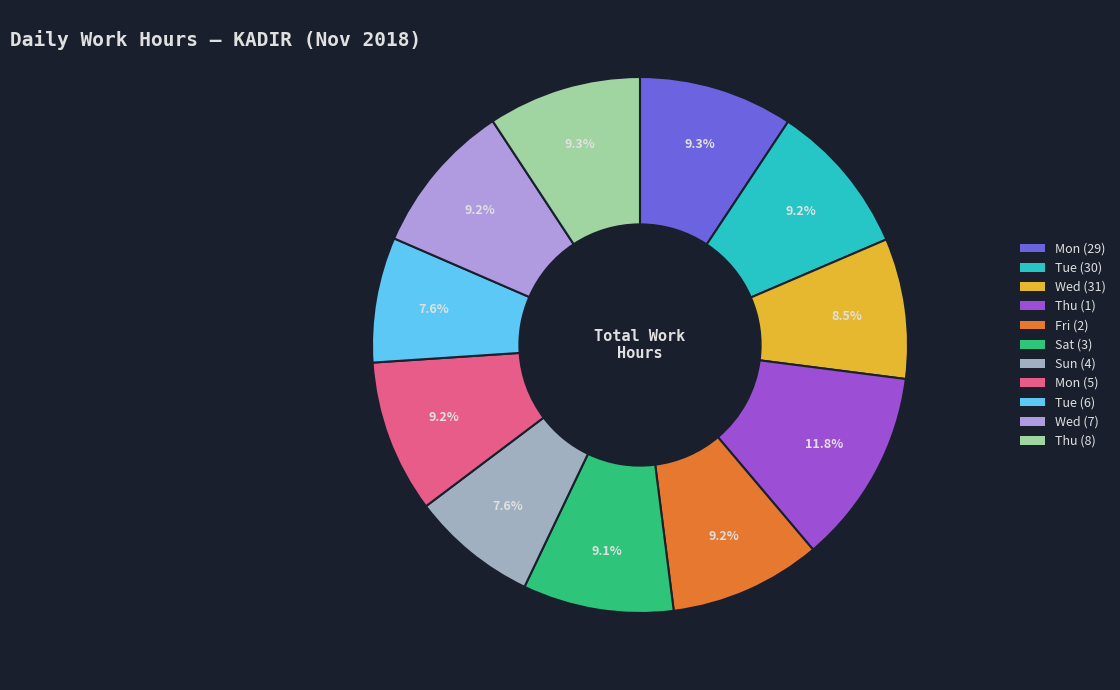

What percentage do Tue (6) and Mon (5) together represent?

16.8%